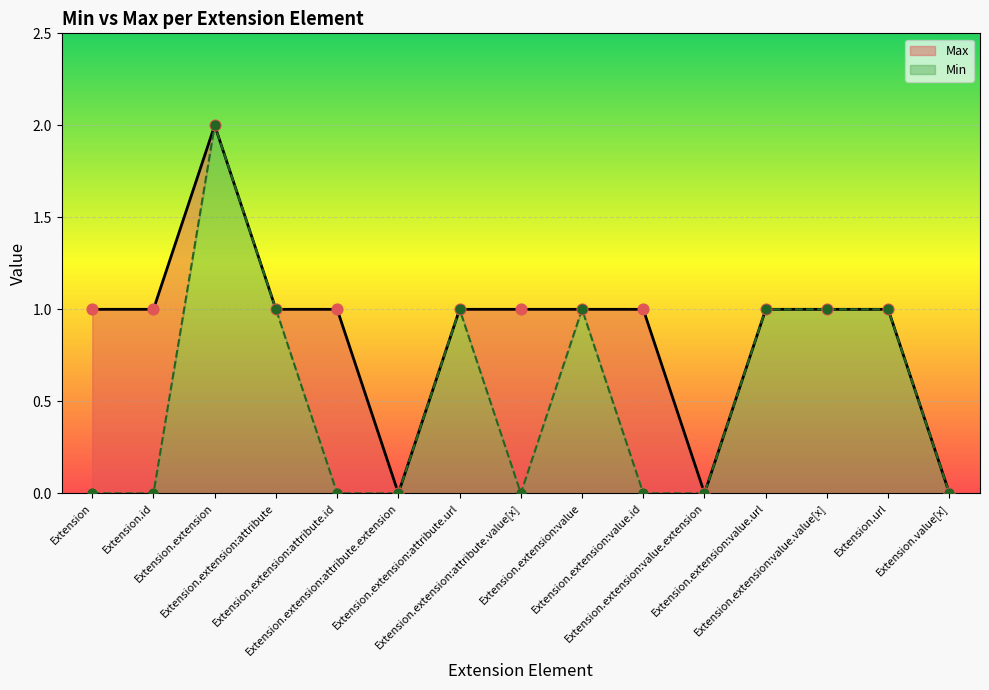

Which has a higher value, Extension.extension:value.value[x] or Extension.extension:attribute.id?

Extension.extension:value.value[x]